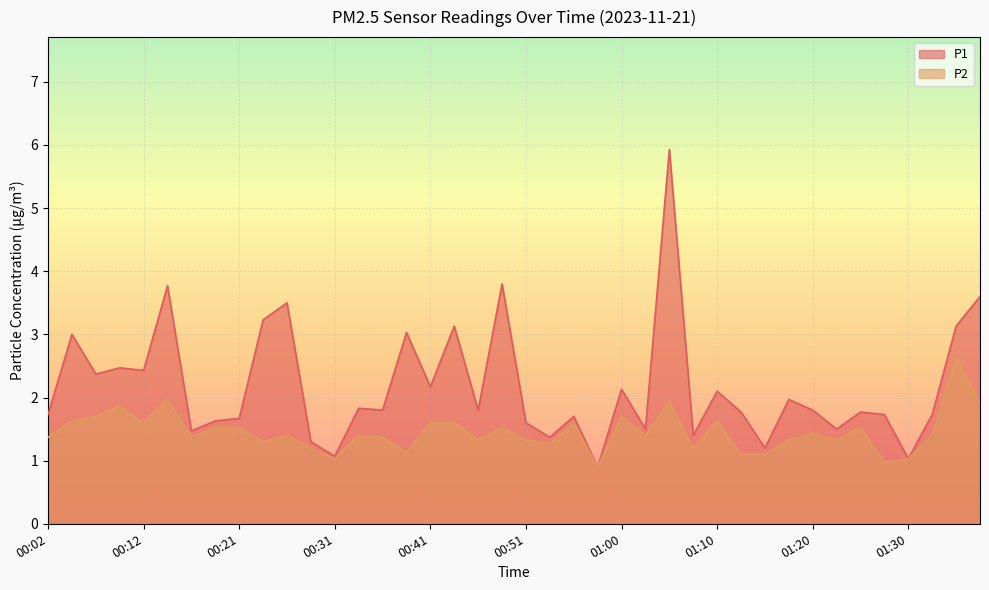

At 00:31, list the series in order from smallest to largest.

P2, P1